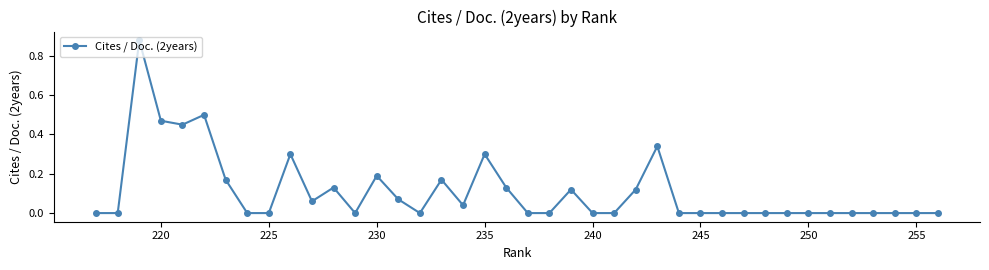

Is it true that the value at 245 is 0.6?

False